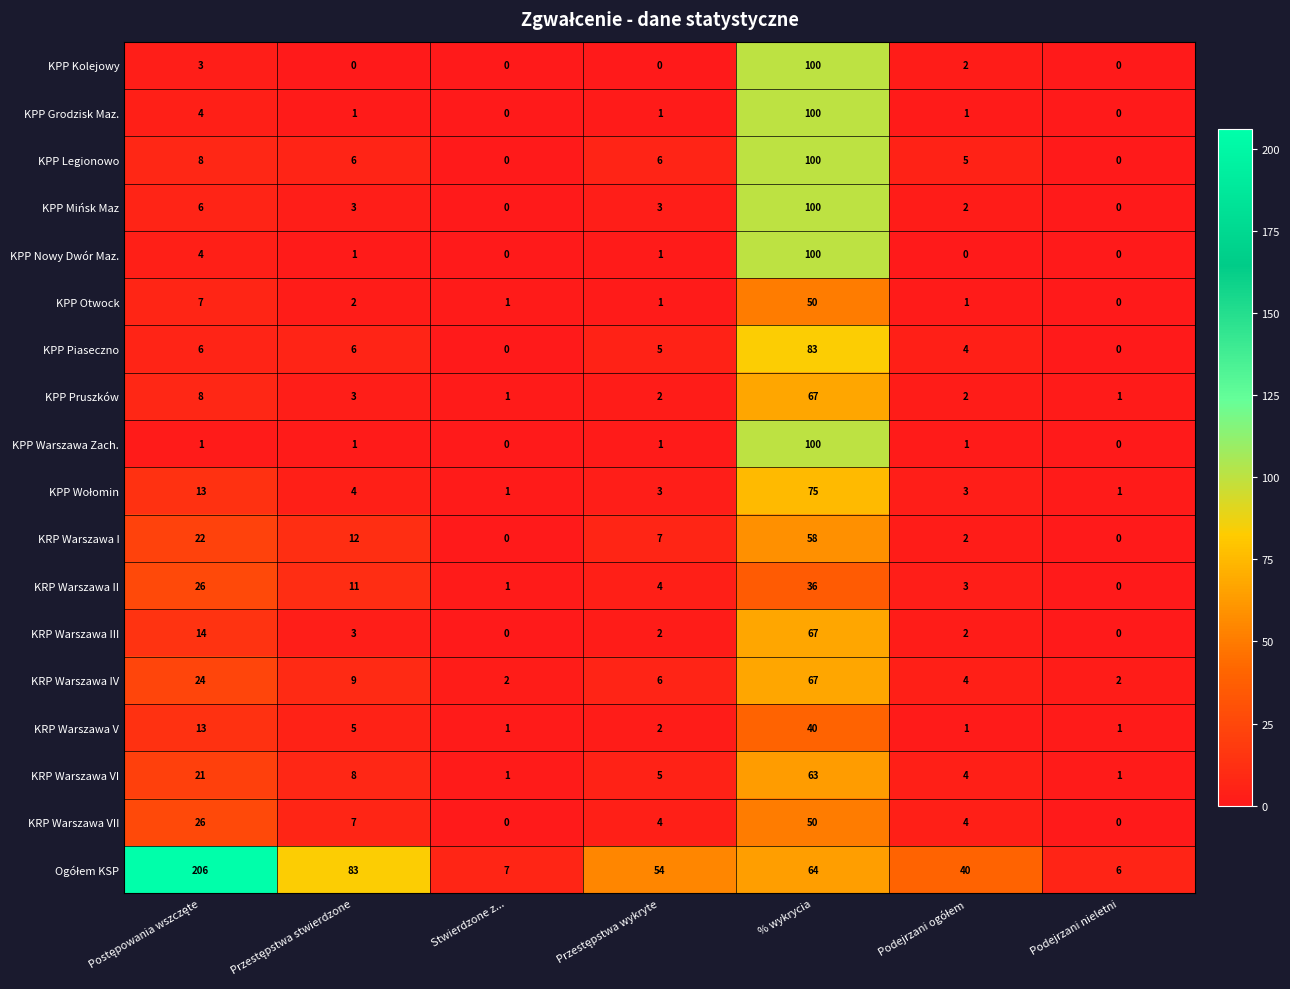

Which category has the highest value in the KPP Otwock series?

% wykrycia